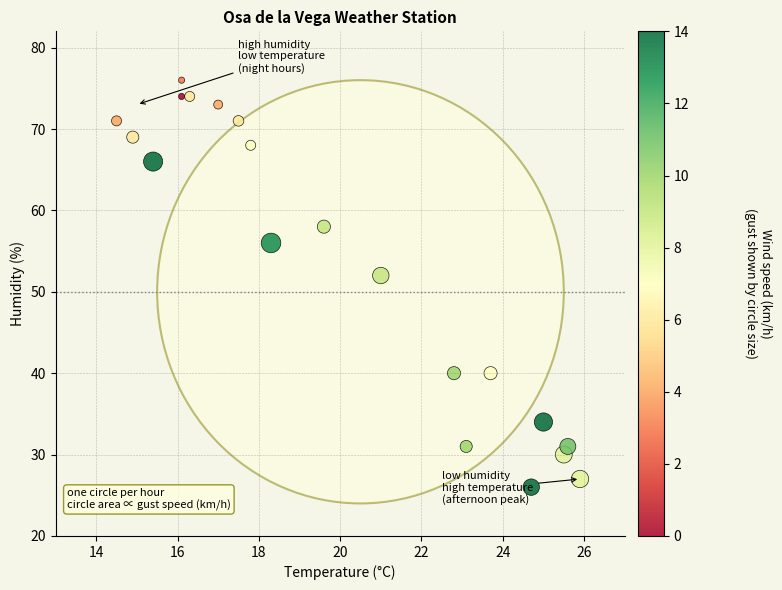

What is the range of Y values (max minus min)?

50